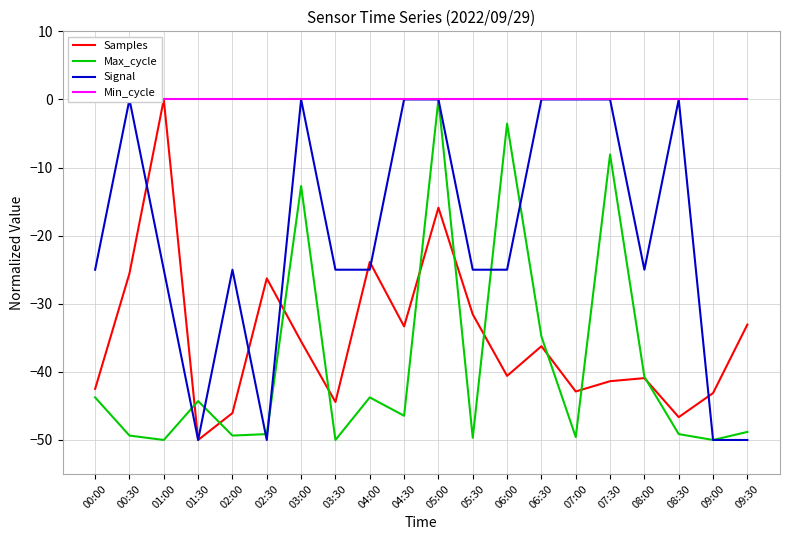

What is the average value of the Max_cycle series?

-38.7